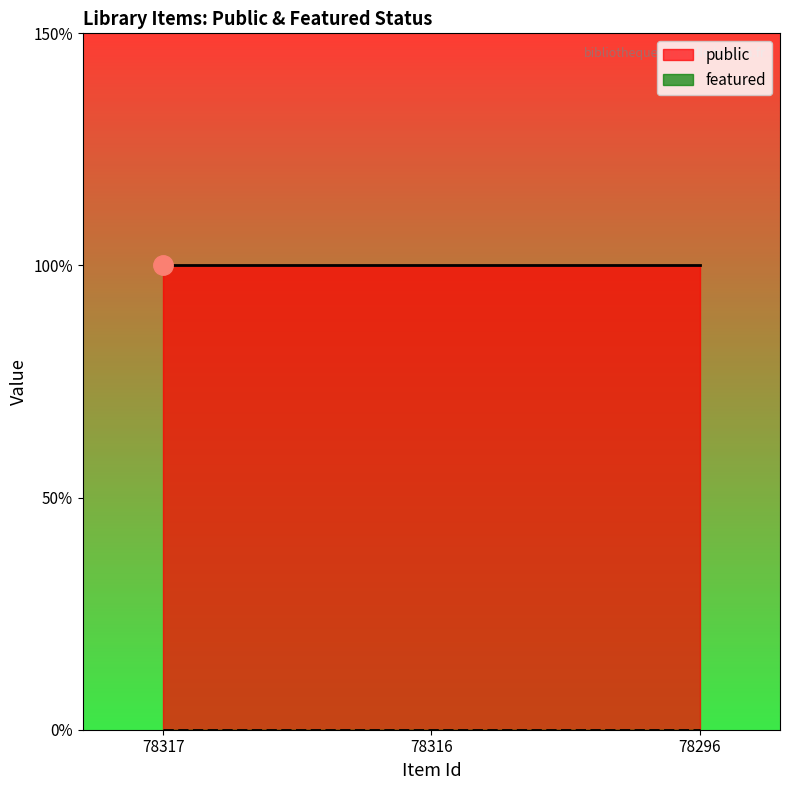

The value of public at 78316 is 1. True or false?

True